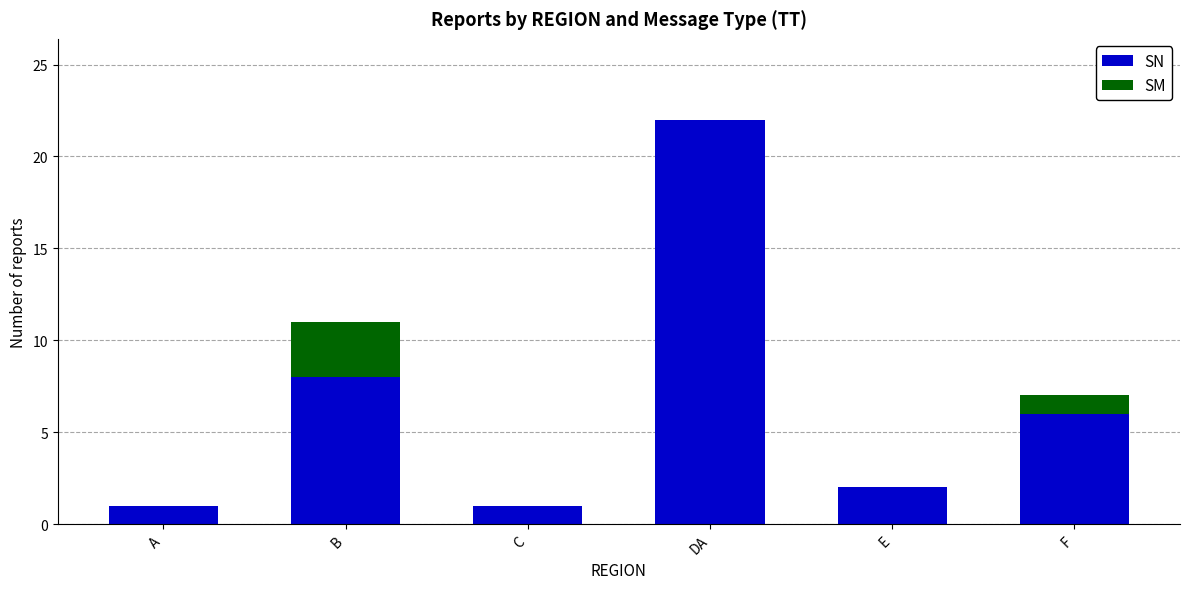

Reading right to left, what are the values for SN?

F=6	E=2	DA=22	C=1	B=8	A=1